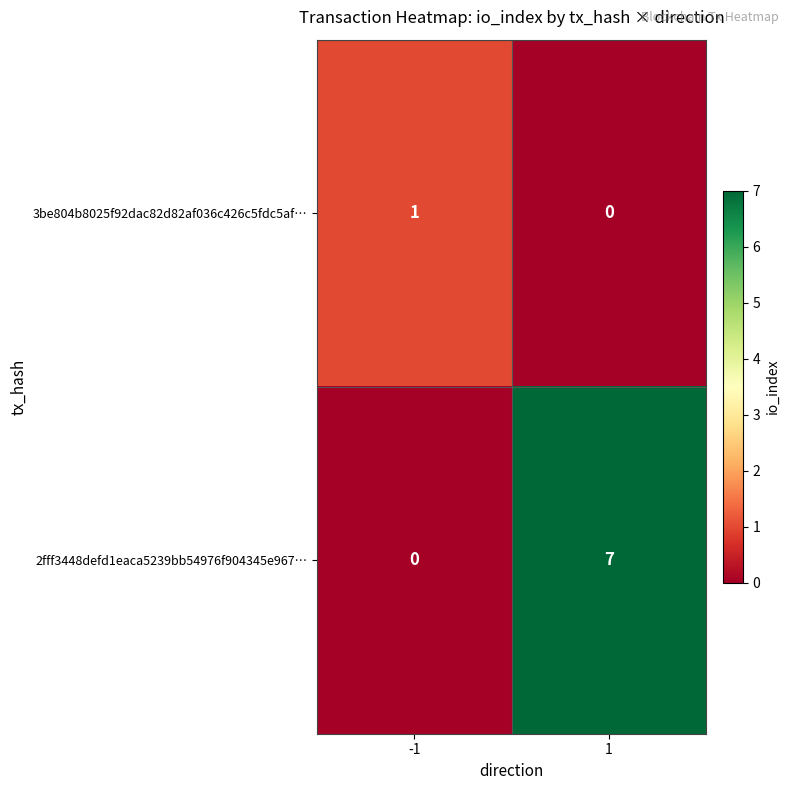

Which series has the largest range (max minus min)?

2fff3448defd1eaca5239bb54976f904345e967…